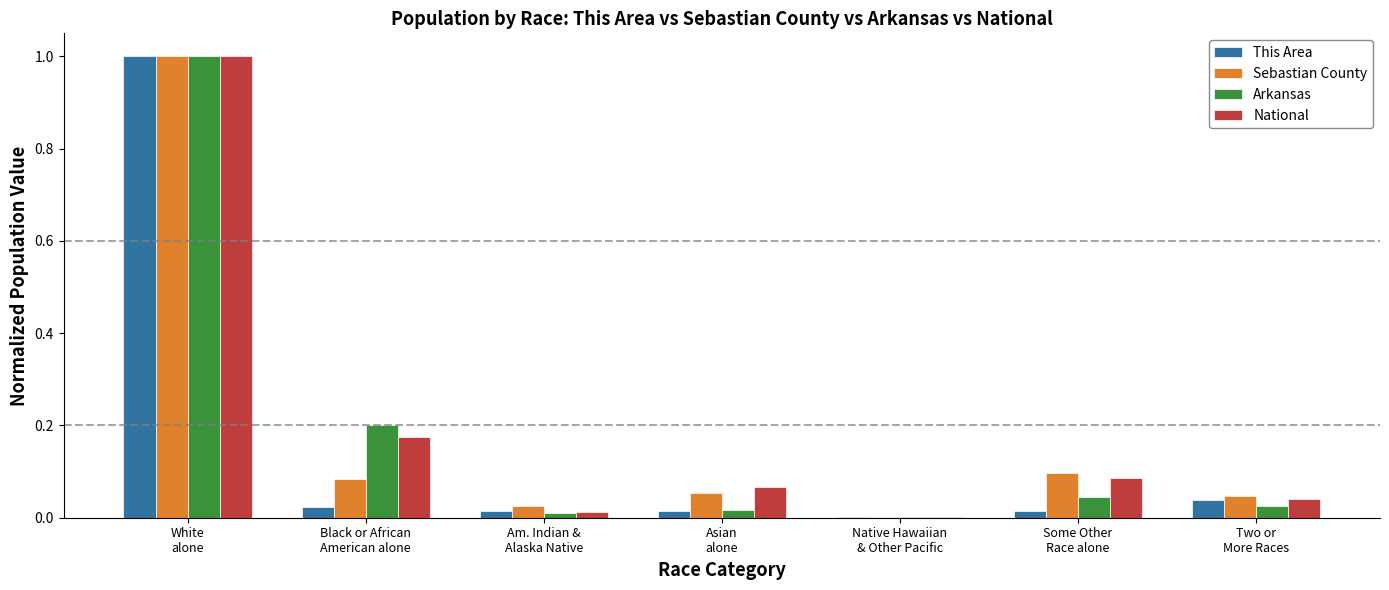

What is the maximum value for This Area?

1.0